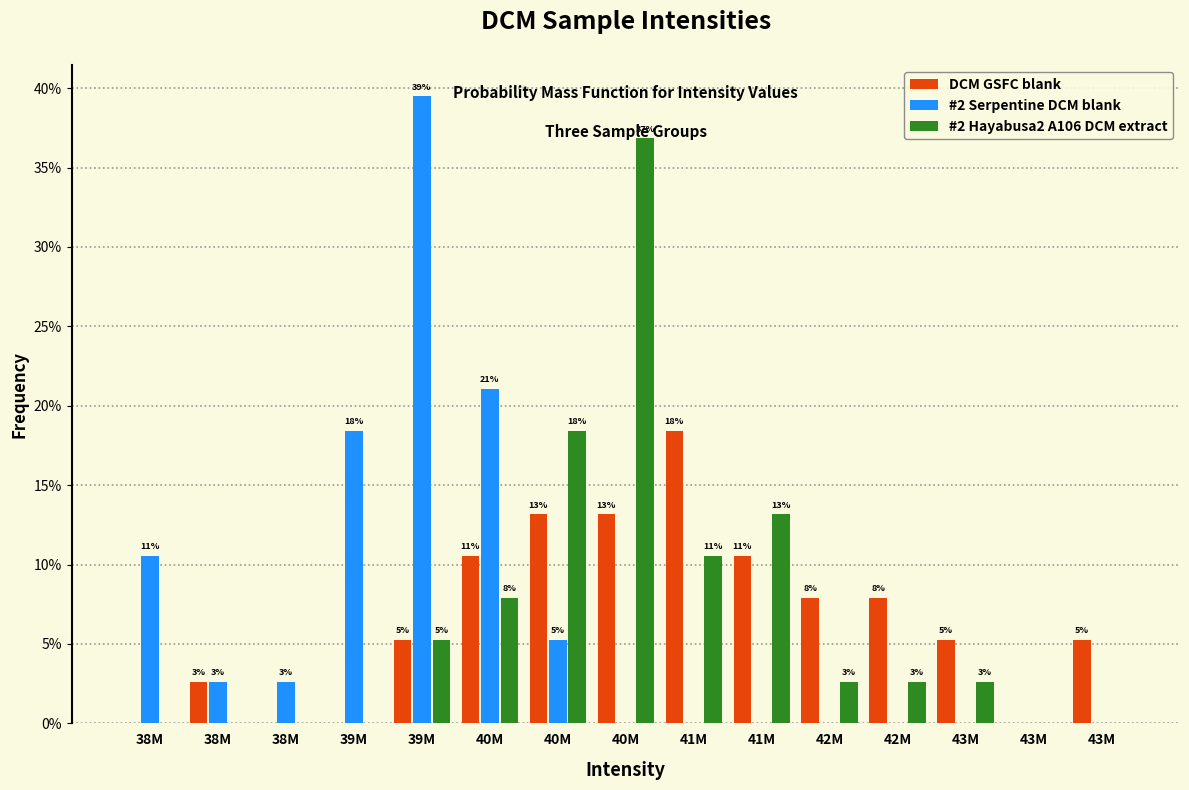

What are all the series names shown in the legend?

DCM GSFC blank, #2 Serpentine DCM blank, #2 Hayabusa2 A106 DCM extract